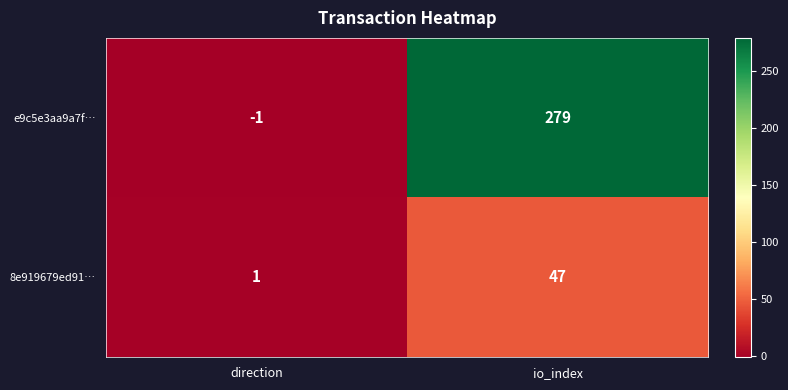

Between direction and io_index, which series saw the biggest shift?

e9c5e3aa9a7f…